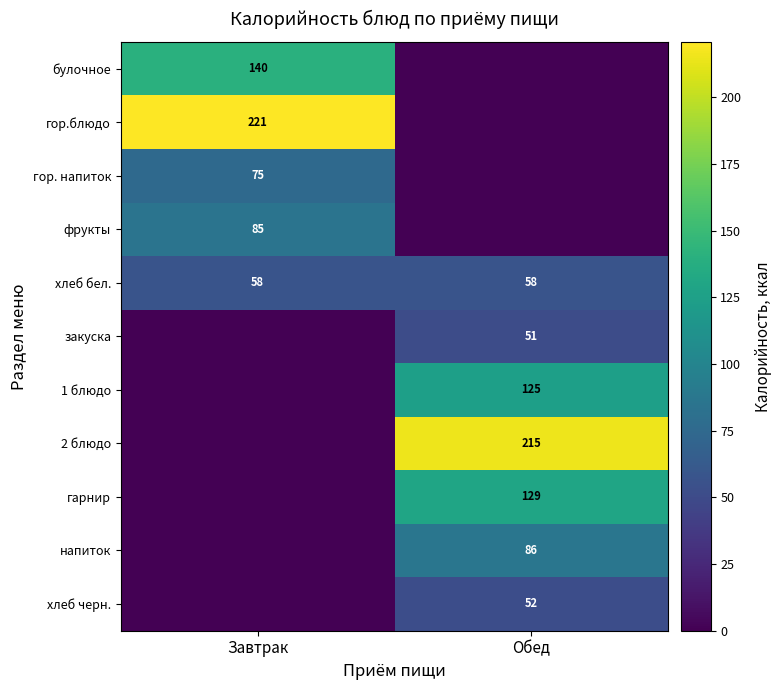

At which category is the sum across all series the highest?

Обед